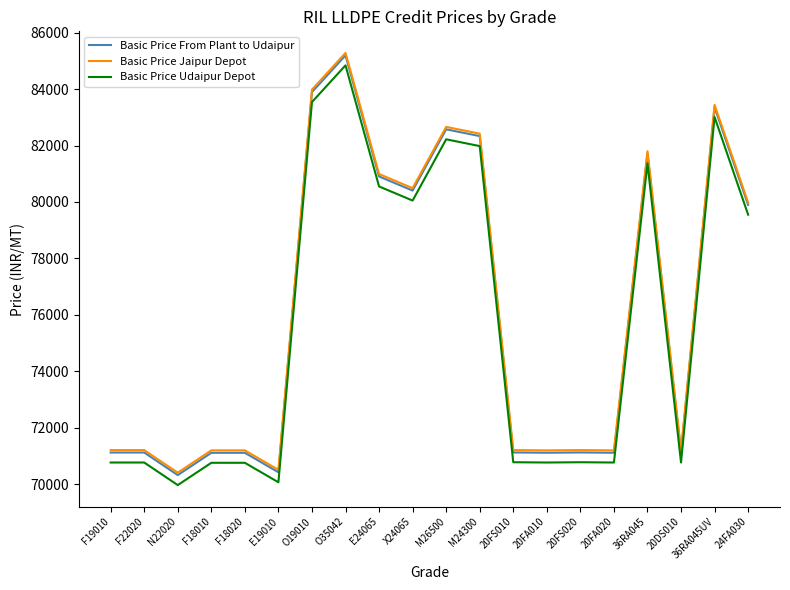

What value does the Basic Price Jaipur Depot series have at F19010, to the nearest 50?

71200